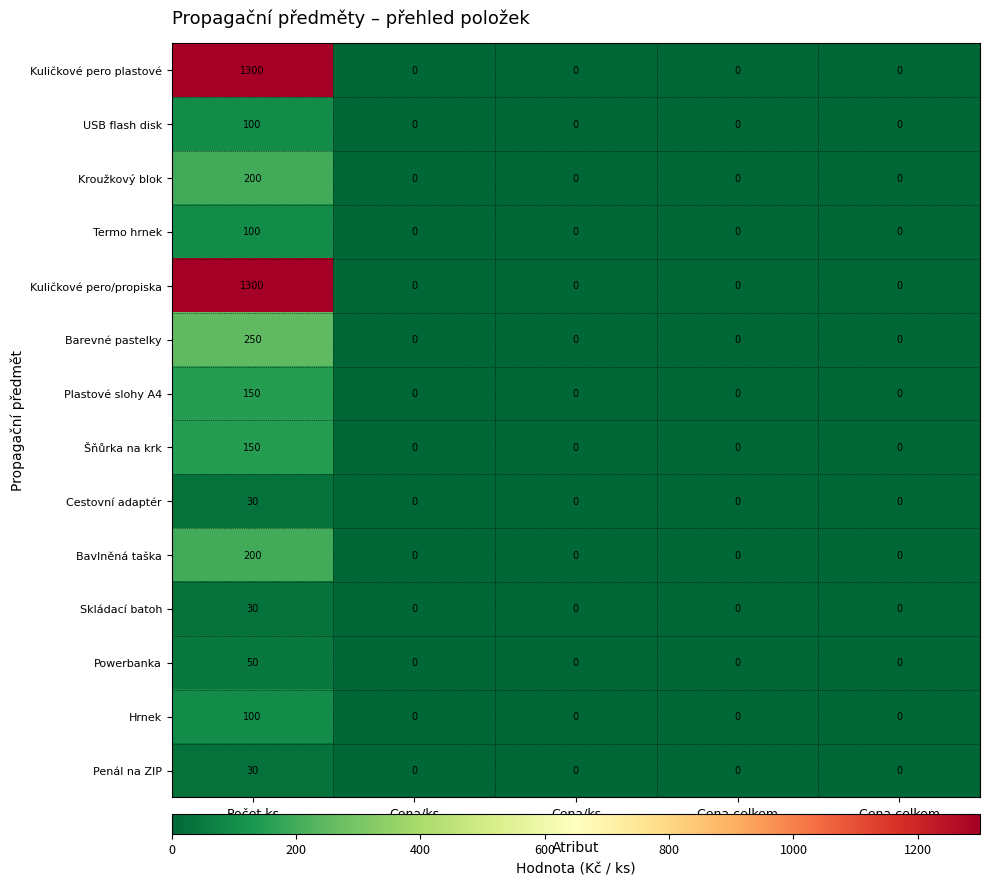

Is it true that Kroužkový blok equals 350 at Počet ks?

False